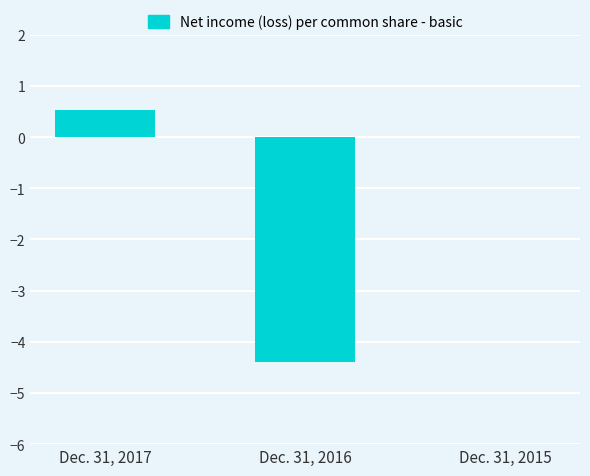

Which category has the highest value across all series?

Dec. 31, 2017